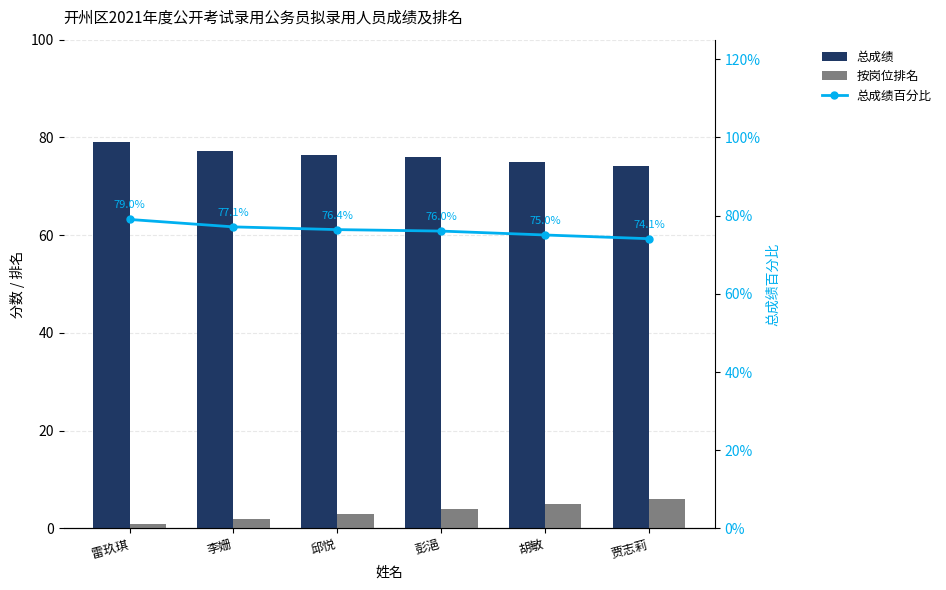

At which label is 总成绩 closest to 76?

彭浥